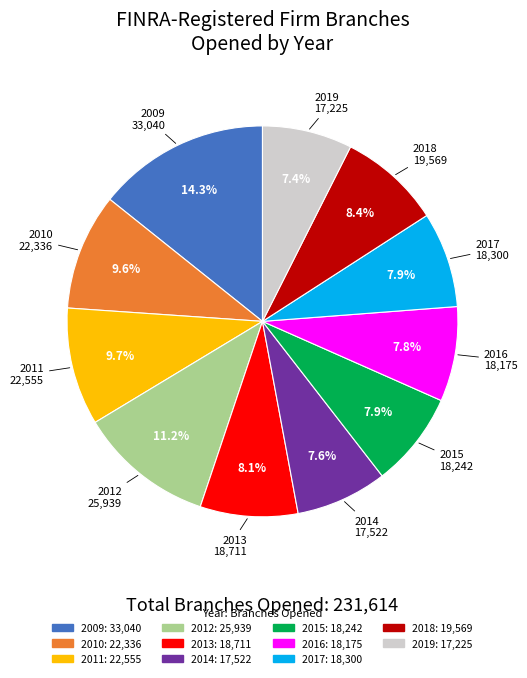

Count the number of slices in the pie.

11